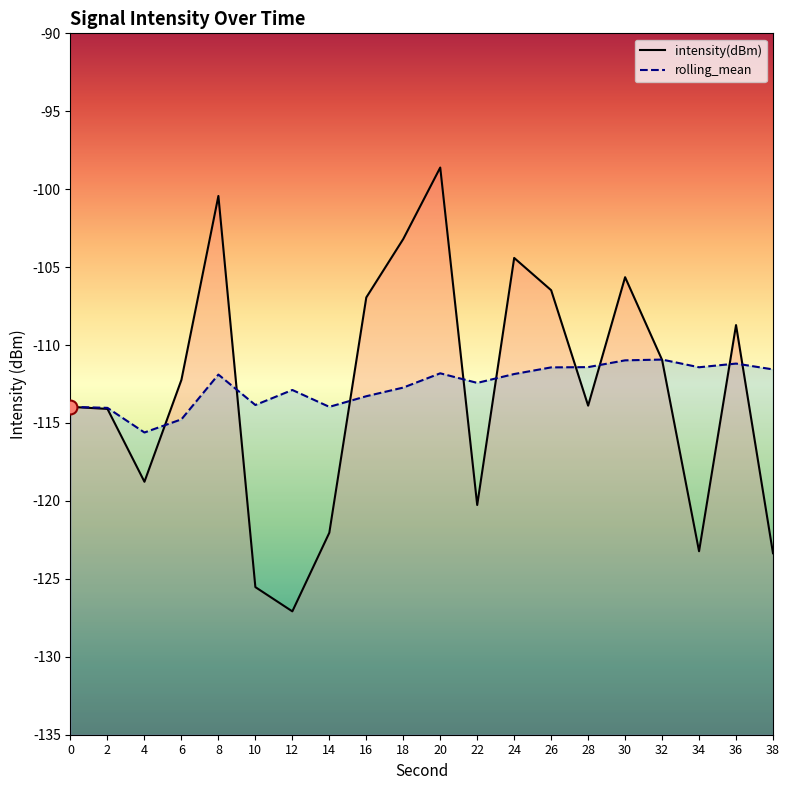

Which series contains the lowest Y value?

intensity(dBm)